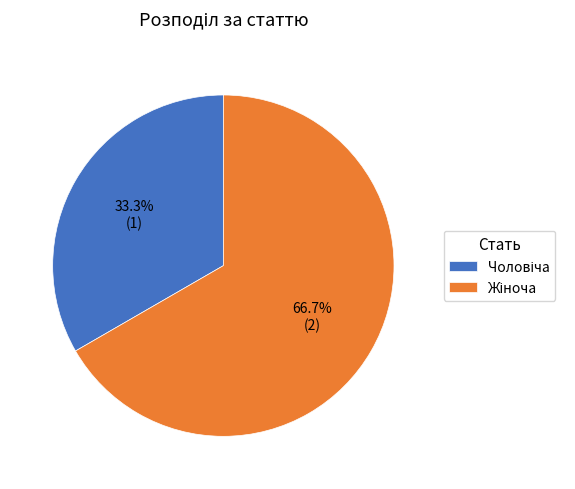

Is there a majority slice in this chart?

Yes